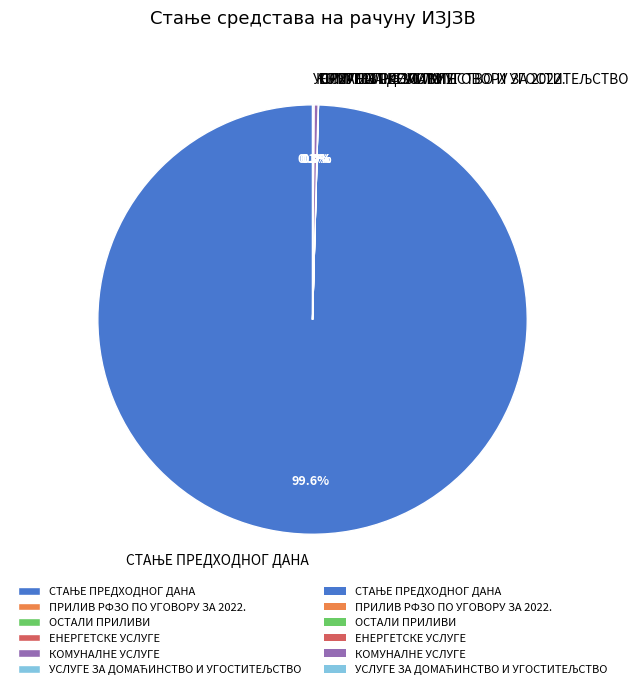

Is there any slice that represents more than half of the pie?

Yes